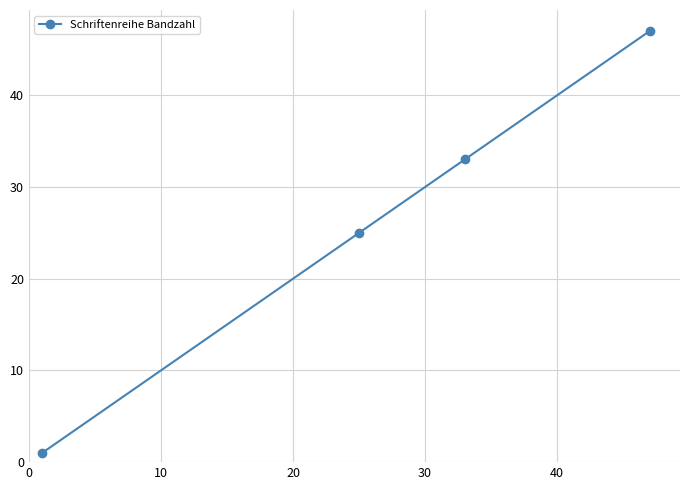

True or false: there are more than 0 points higher than both neighbors.

False